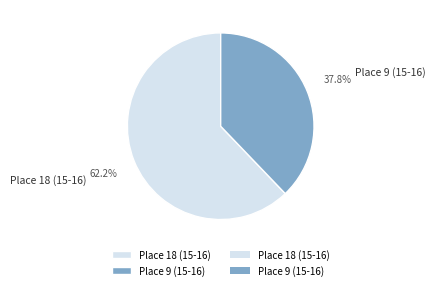

The Place 18 (15-16) slice represents 62% of the pie. True or false?

True